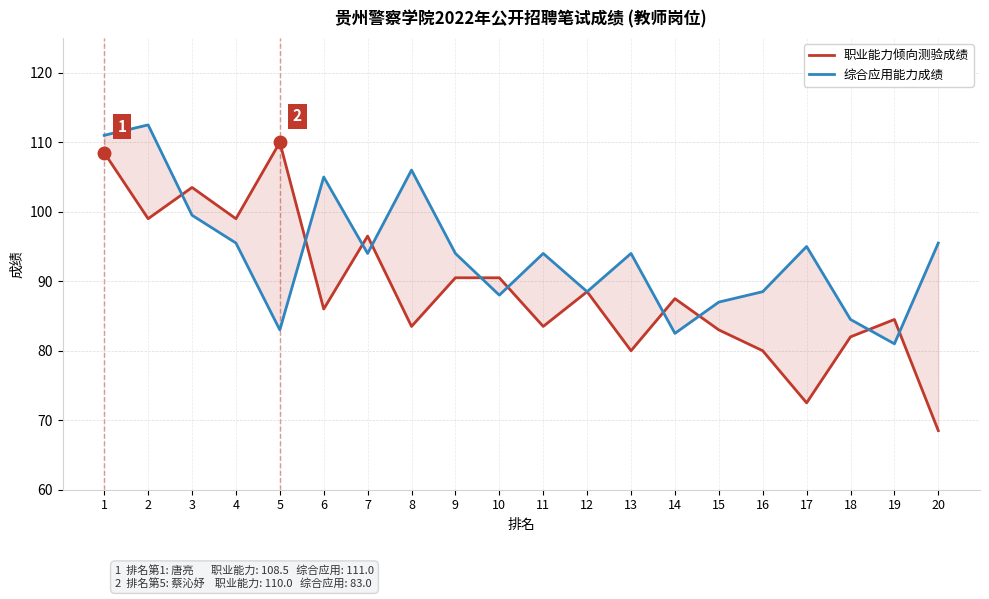

Does the chart have visible grid lines?

Yes